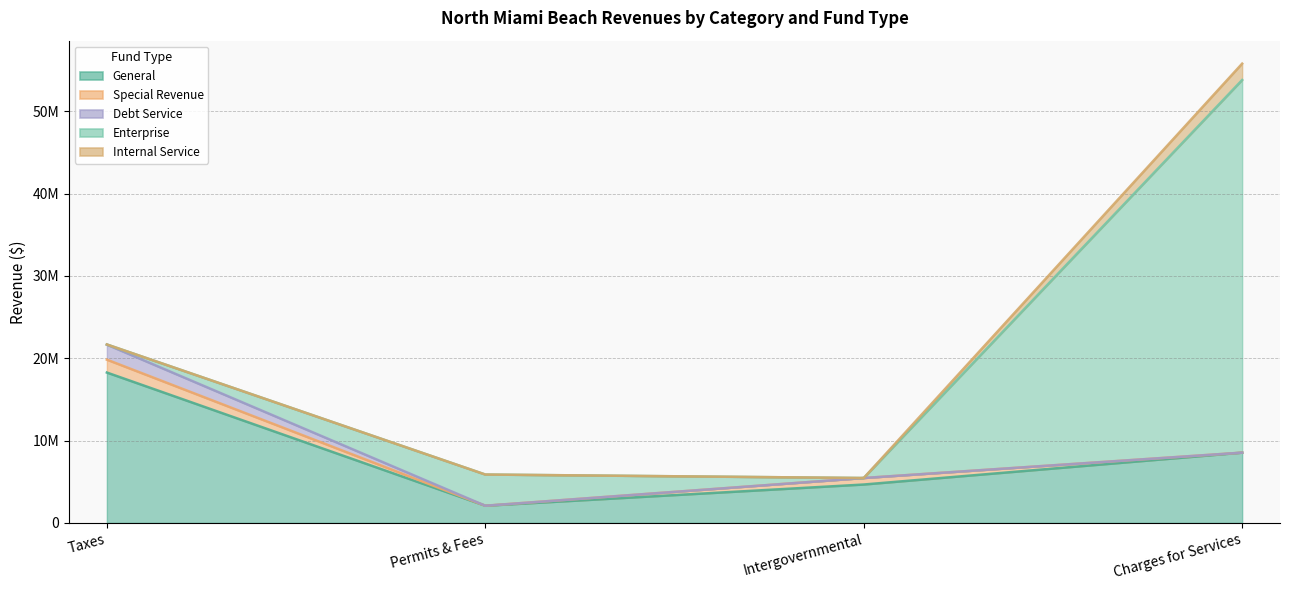

What is the difference between the second highest and minimum values in the Enterprise series?

3788442